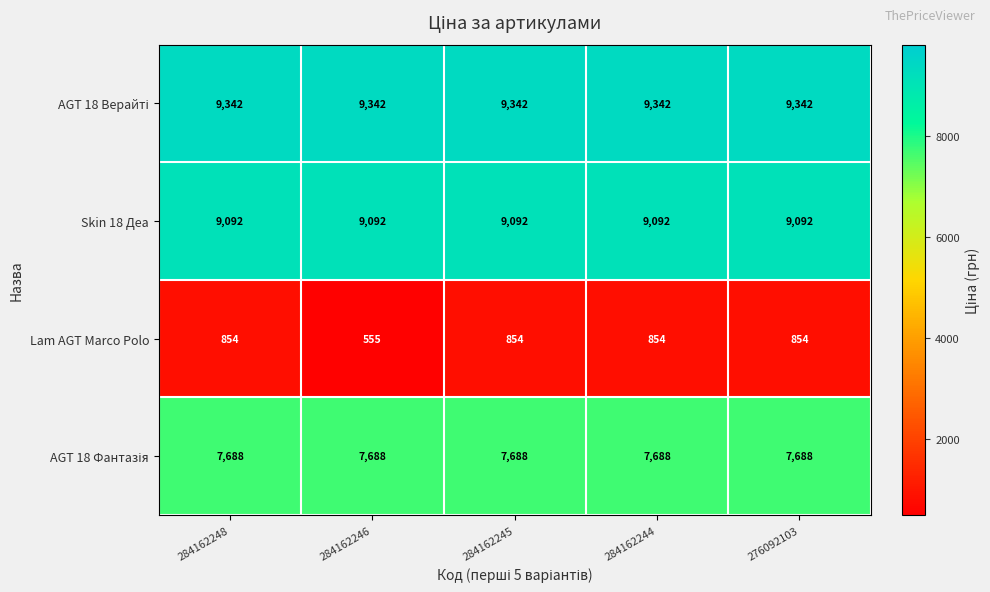

What is the spread (max minus min) of values at 276092103?

8488